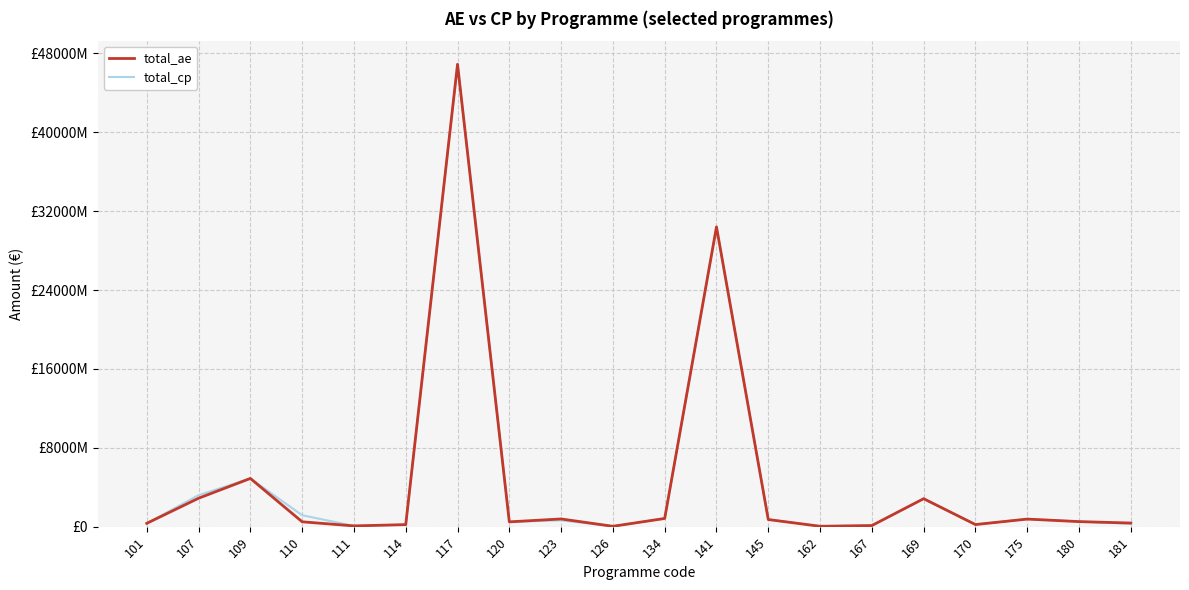

What is the difference between the maximum and minimum values in the total_ae series?

46856294783